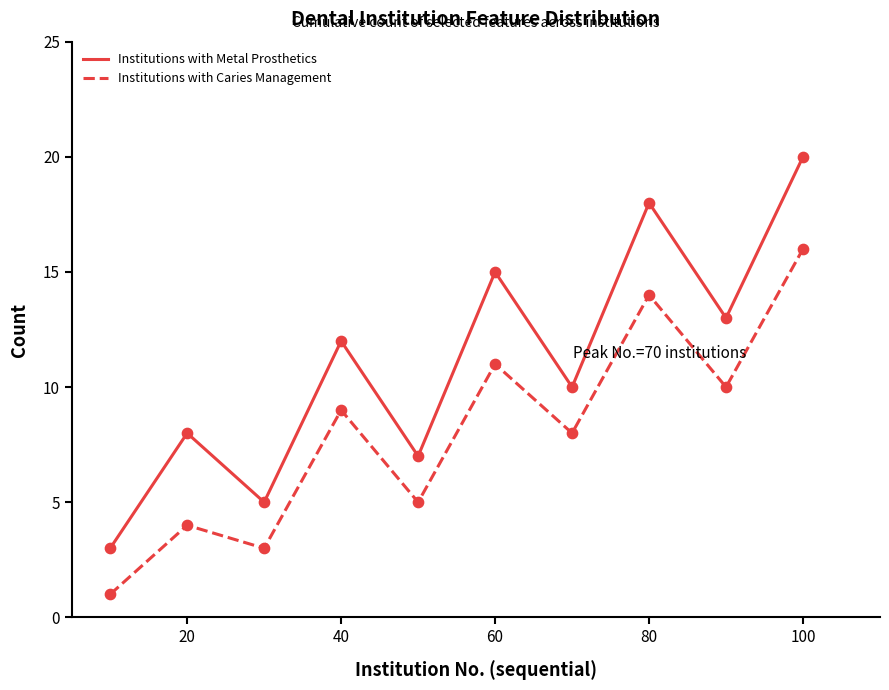

What is the difference between the maximum and minimum values in the Institutions with Metal Prosthetics series?

17